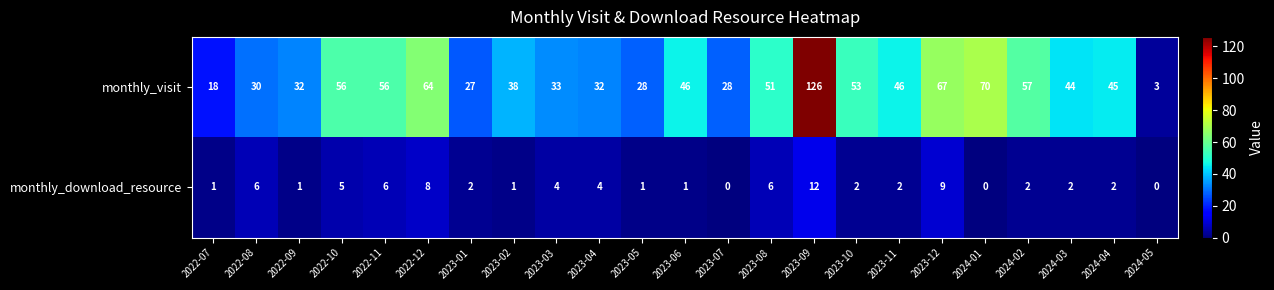

Which category has the highest value across all series?

2023-09